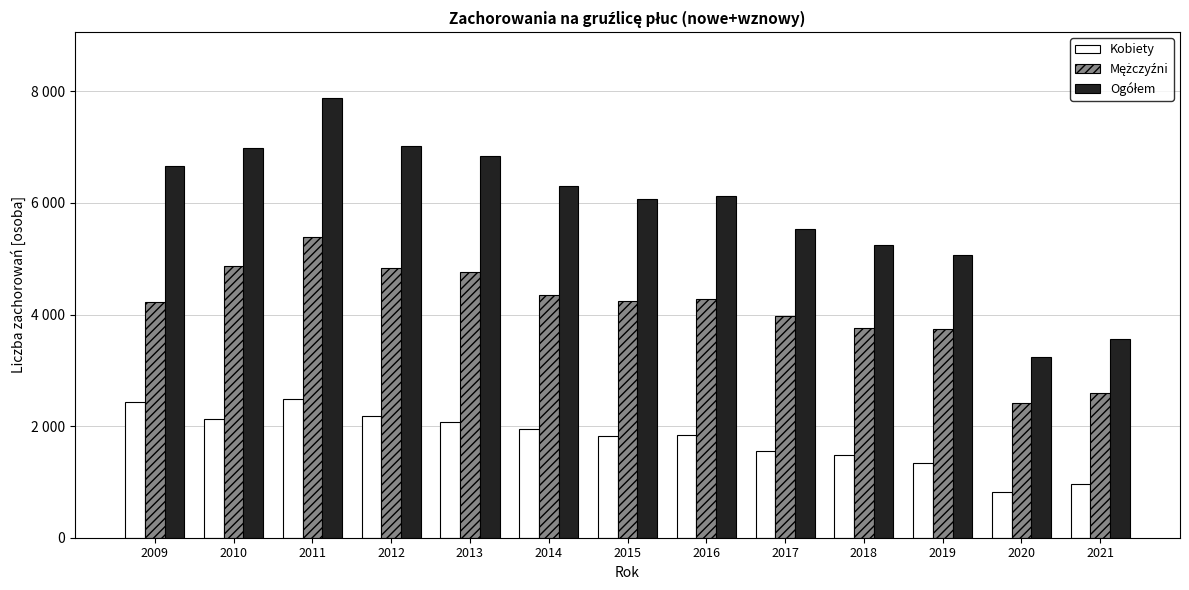

Reading left to right, list all the values displayed in this chart.

Kobiety: 2425	2131	2491	2186	2072	1953	1830	1844	1563	1486	1336	824	968
Mężczyźni: 4229	4861	5388	4832	4763	4358	4248	4272	3968	3758	3739	2413	2585
Ogółem: 6654	6992	7879	7018	6835	6311	6078	6116	5531	5244	5075	3237	3553